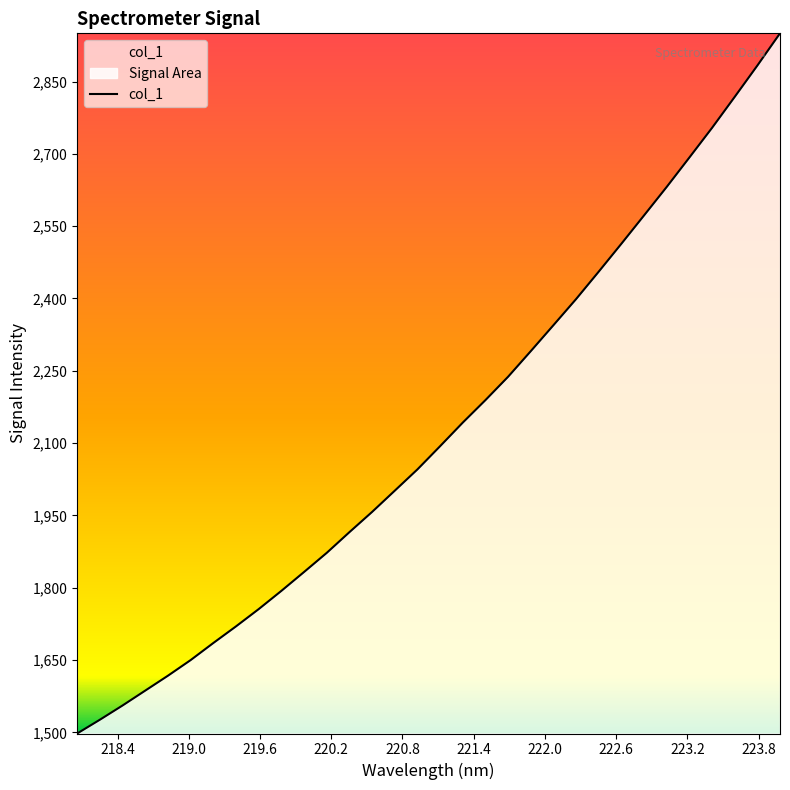

What is the maximum value shown in the chart?

2949.9